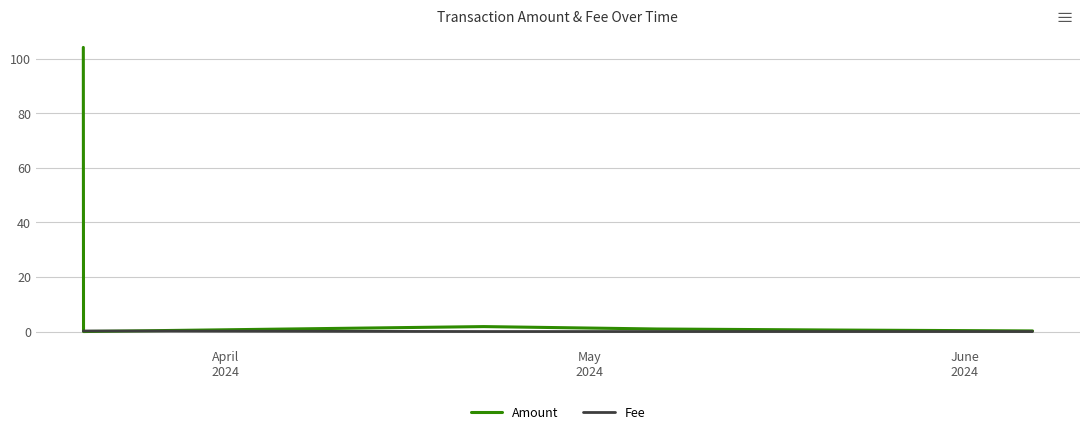

What is the greatest value displayed?

104.1